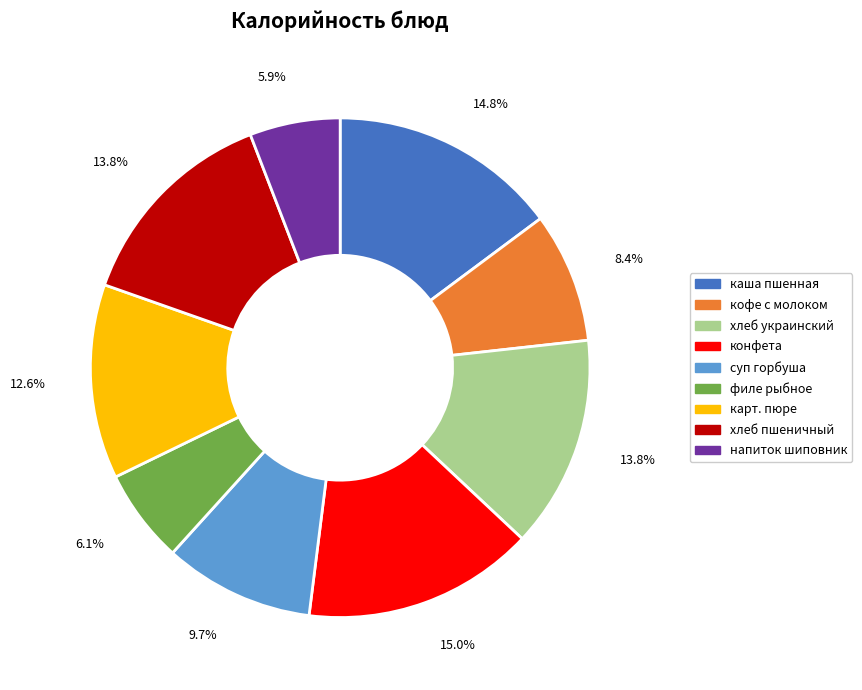

Does карт. пюре account for over 50% of the chart?

No